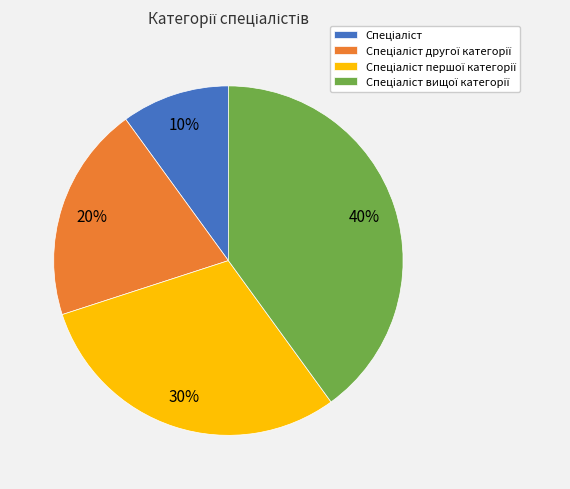

To the nearest percent, what is the average slice percentage?

25%